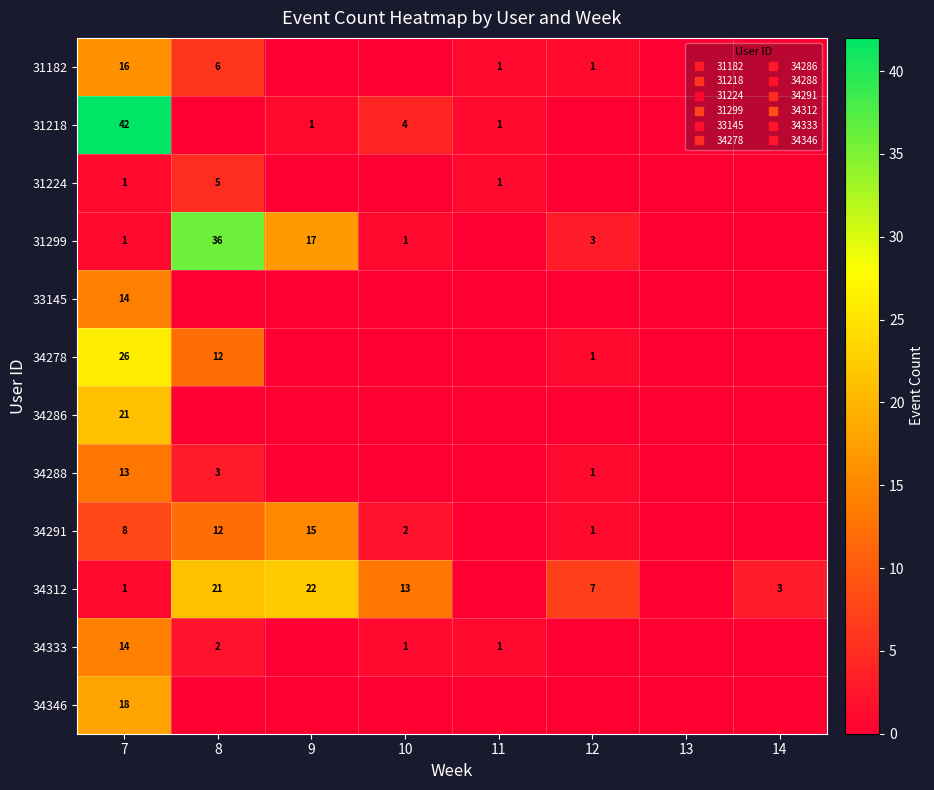

The 34346 series shows 0 at 12. True or false?

True